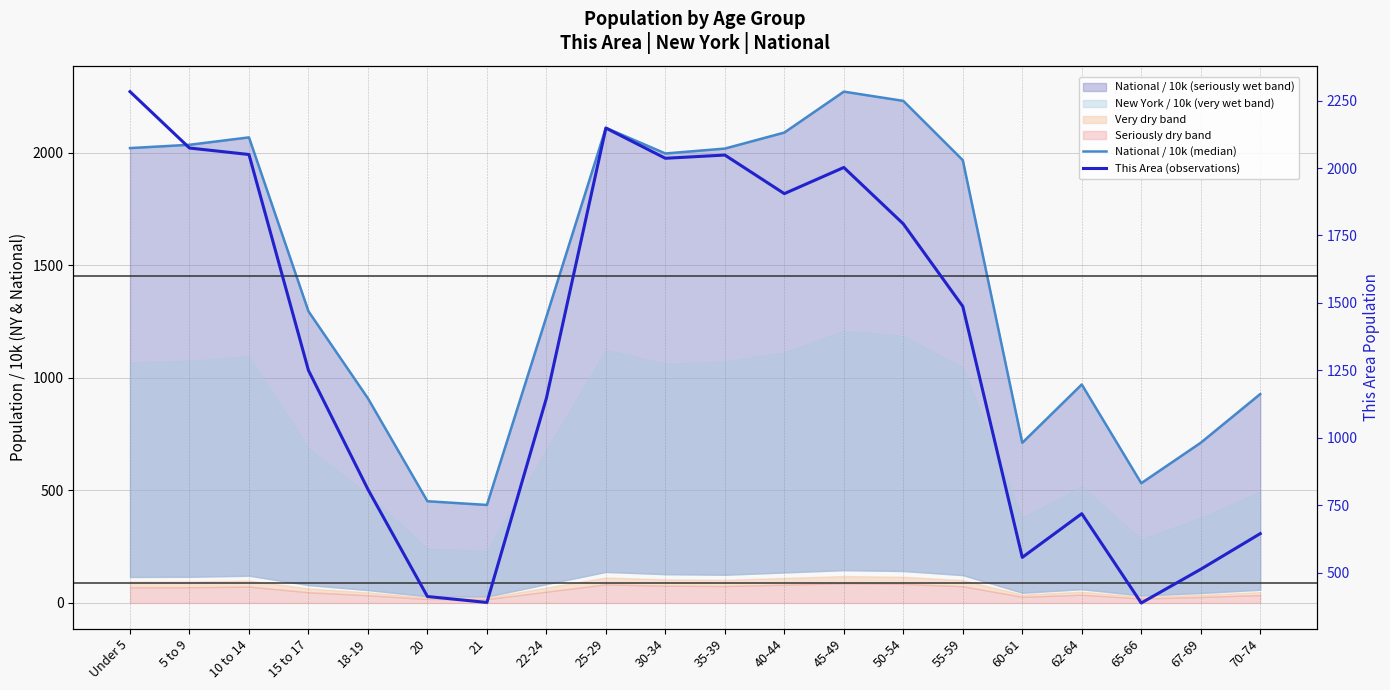

Rank the series by their average value, from highest to lowest.

National / 10k (median), This Area (observations)